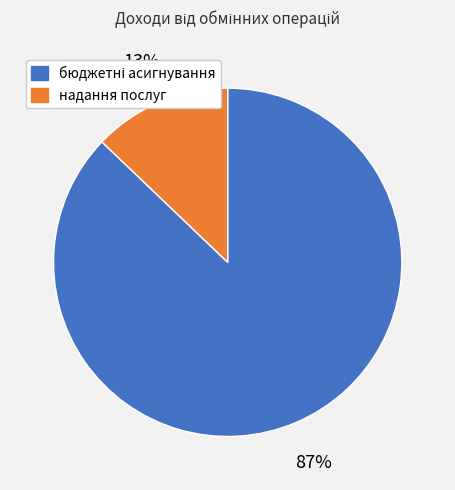

How many slices are in this pie chart?

2